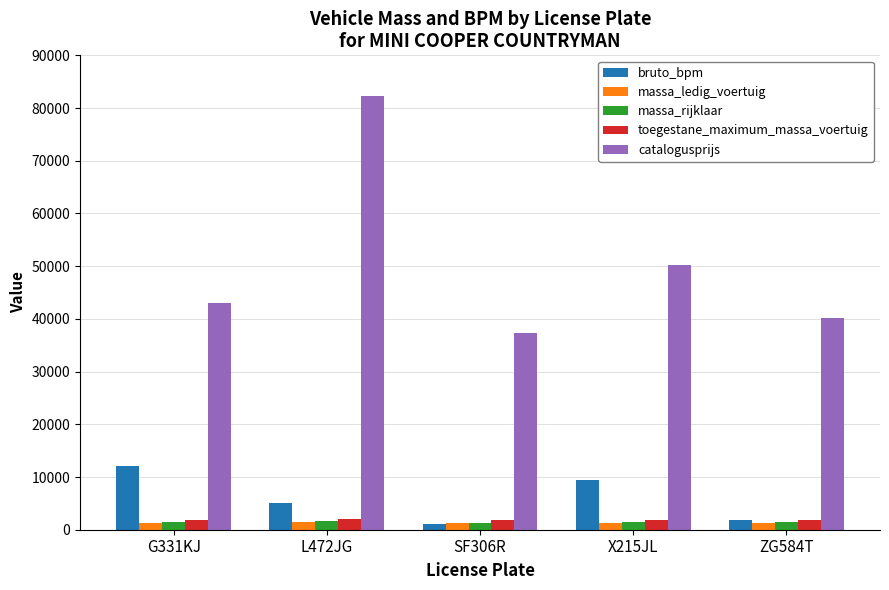

How many distinct data groups are displayed?

5